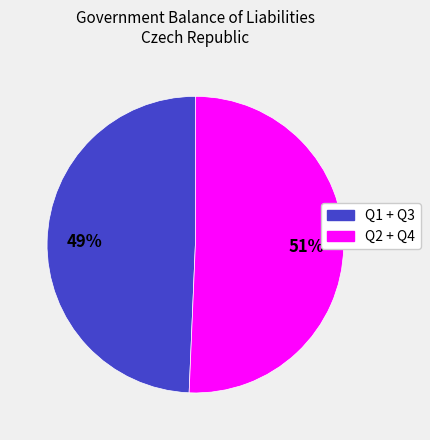

To the nearest percent, what is the average slice percentage?

50%